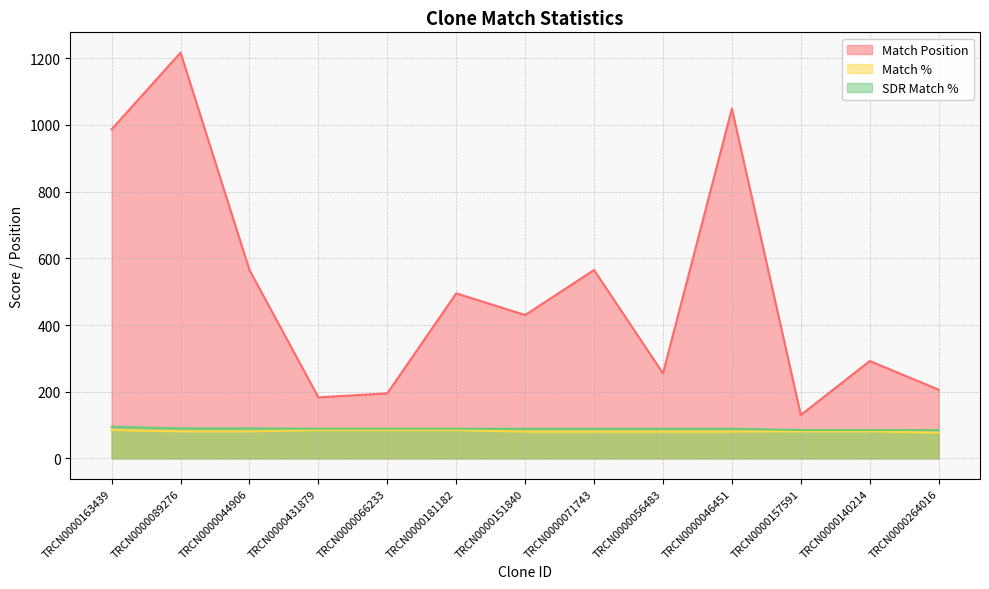

How many lines are shown in the chart?

3